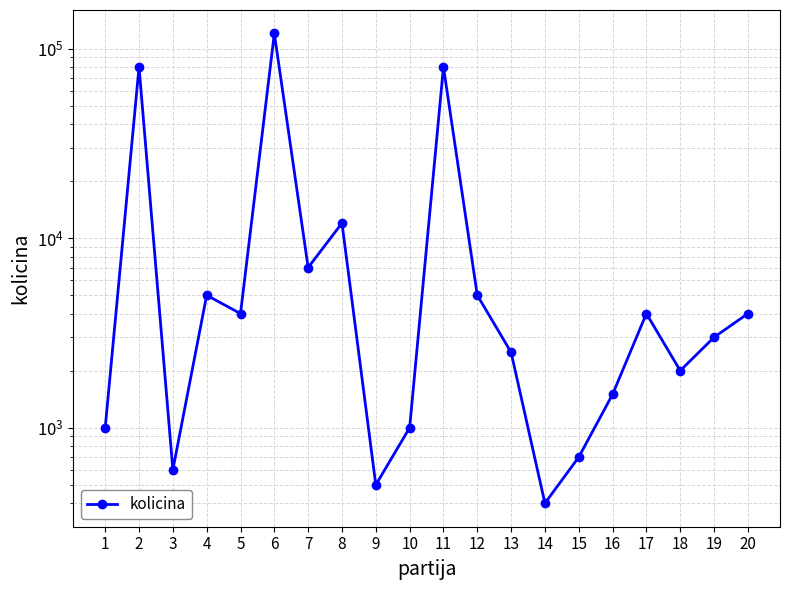

Between 10 and 12, which is larger?

12